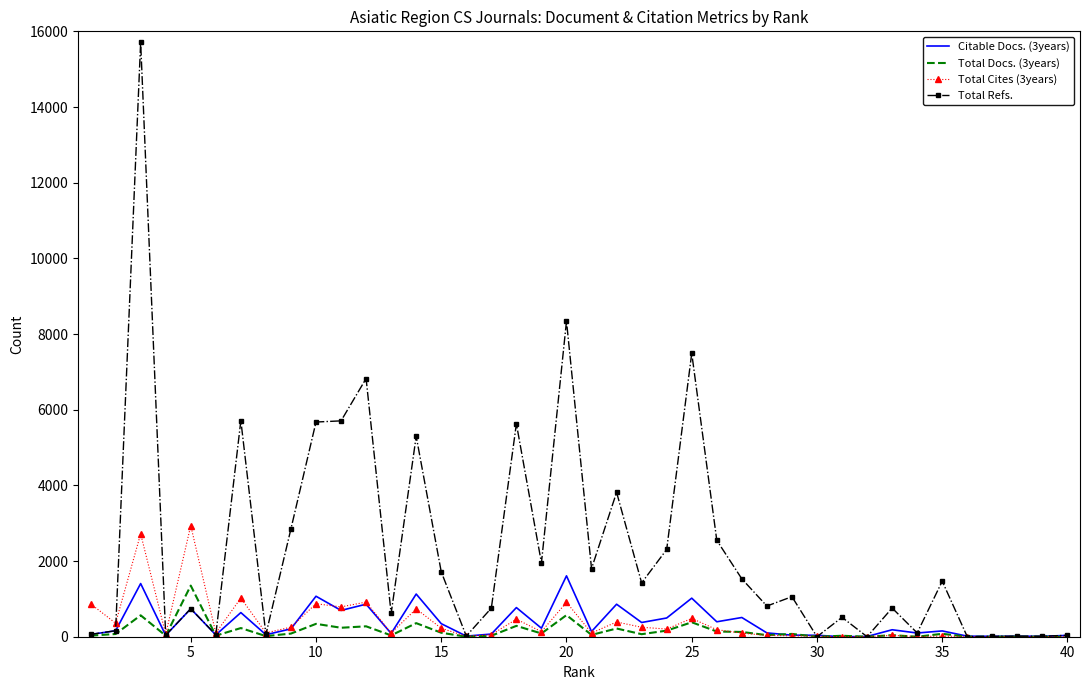

What is the average value of the Total Docs. (3years) series?

153